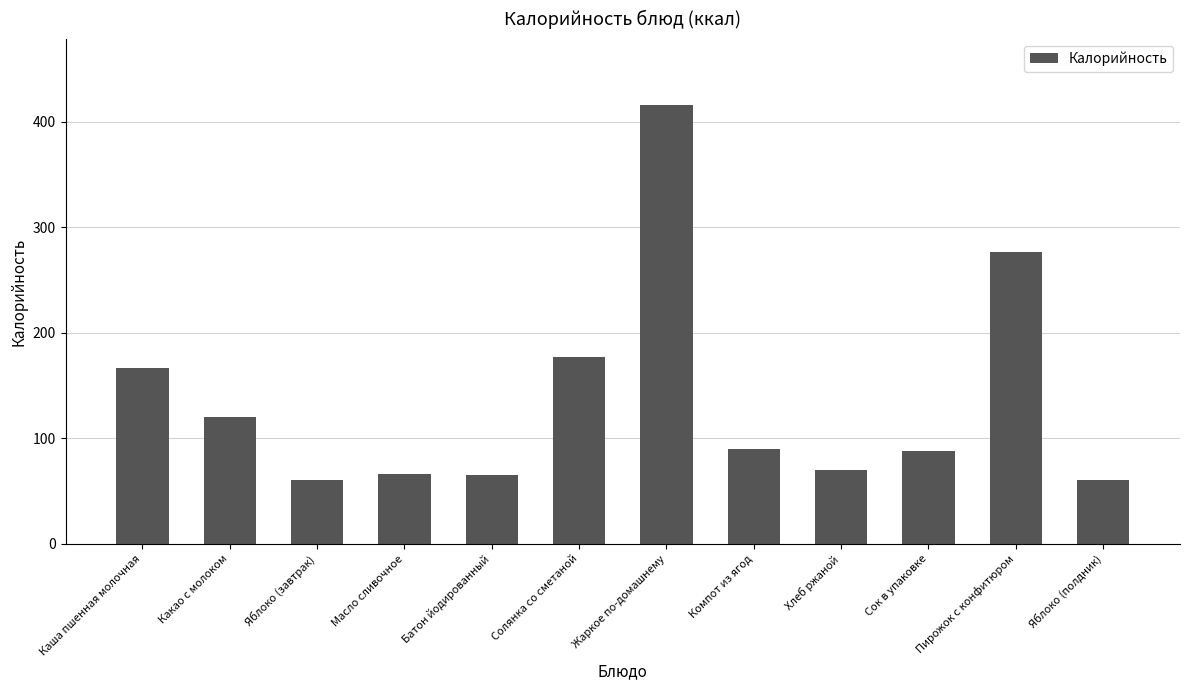

Which category has the highest value across all series?

Жаркое по-домашнему